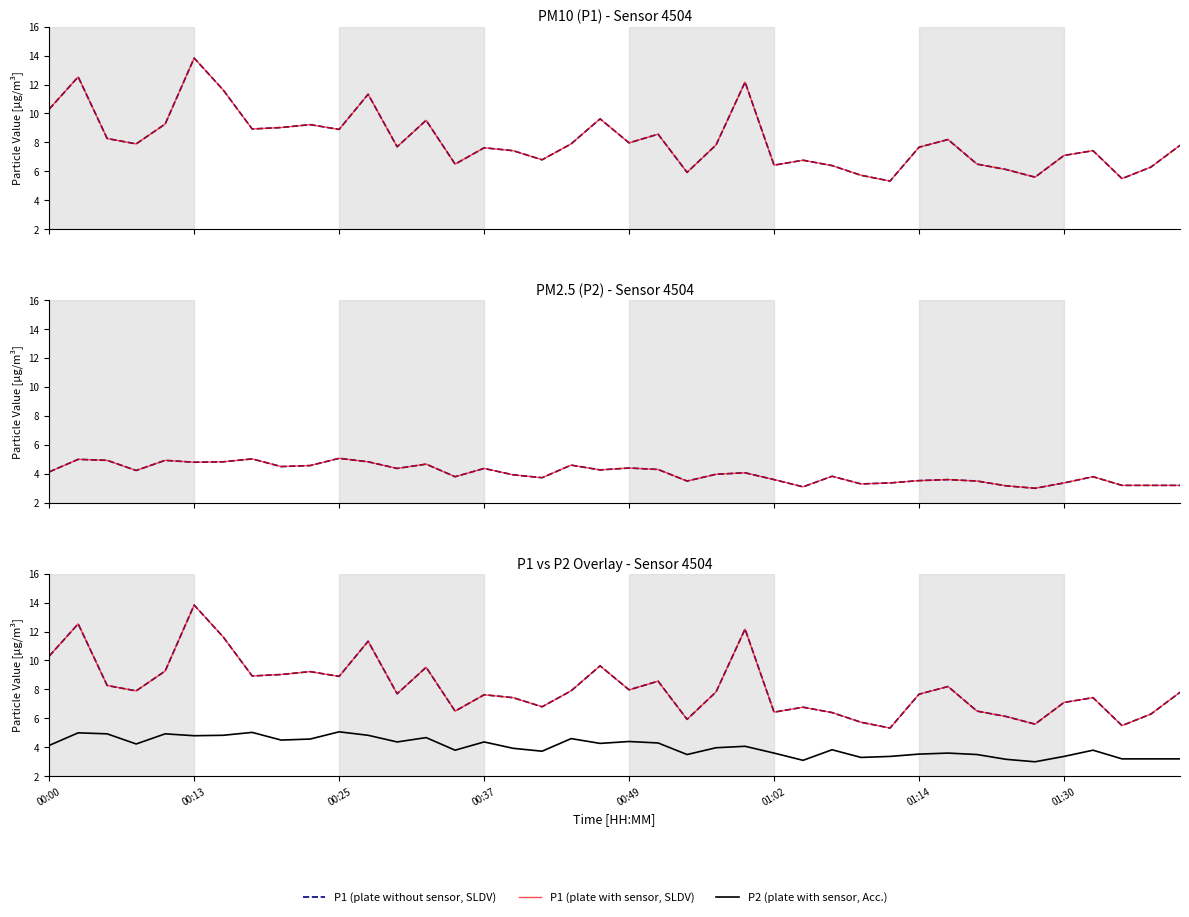

Is this an area chart (filled region under the line)?

No